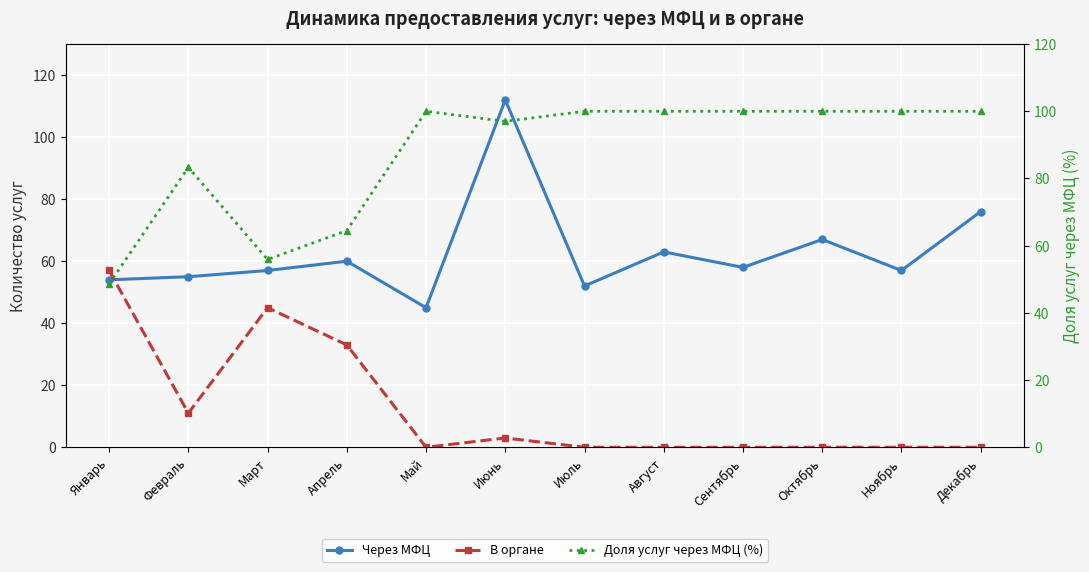

What is the lowest value of the Доля услуг через МФЦ (%) series?

48.6